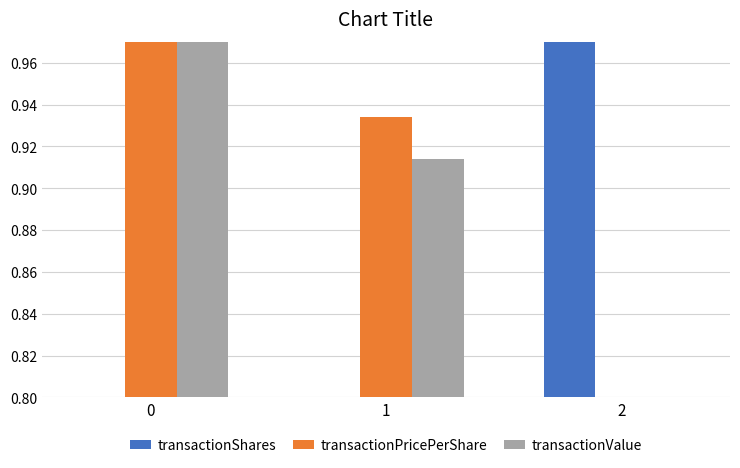

What are all the series names shown in the legend?

transactionShares, transactionPricePerShare, transactionValue